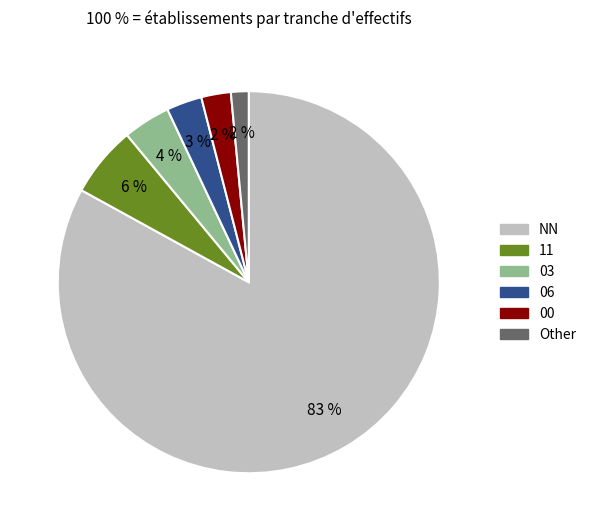

Which has a higher value, 11 or NN?

NN